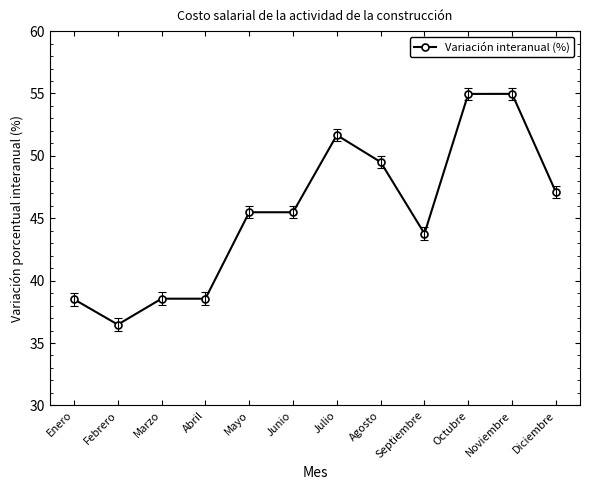

Where is the first local minimum?

Febrero